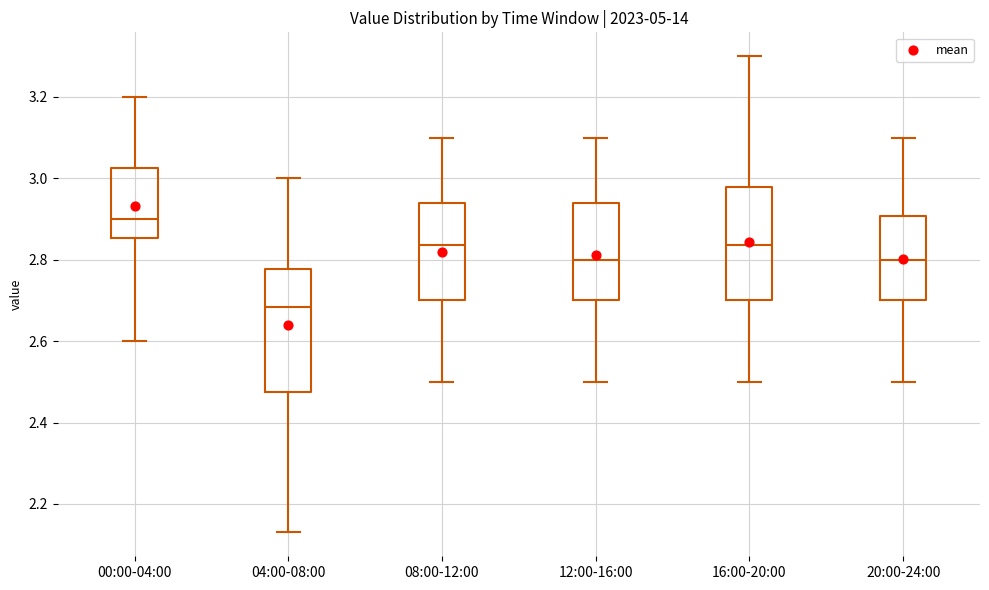

Which box's median line is the highest?

00:00-04:00